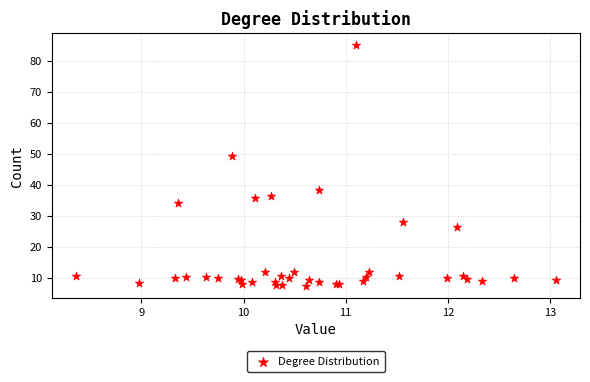

What Y value in the scatter plot is closest to 46?

49.4